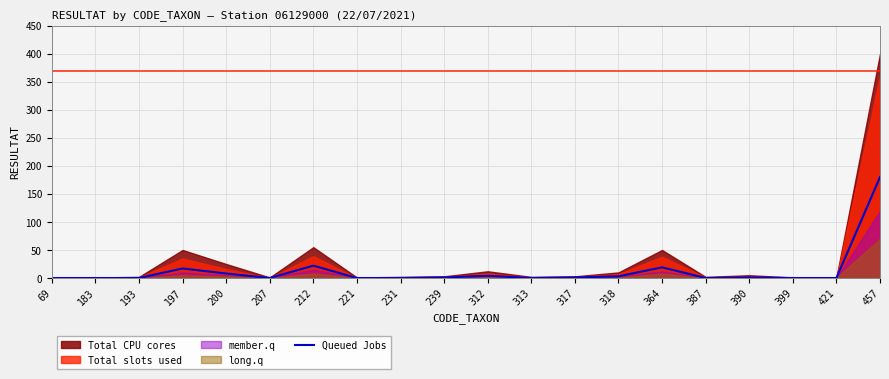

True or false: the data has more than 0 interior local peaks.

True